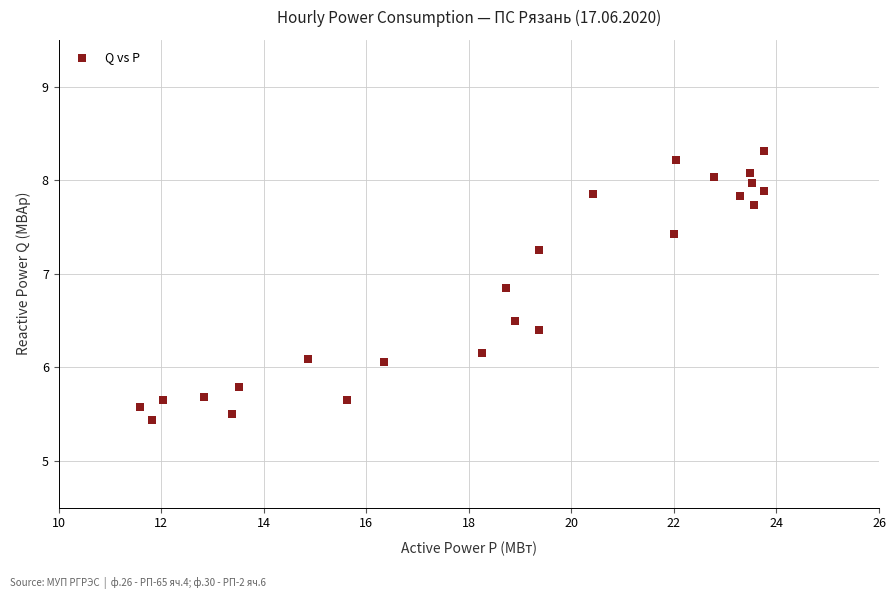

What is the range of X values (max minus min)?

12.2